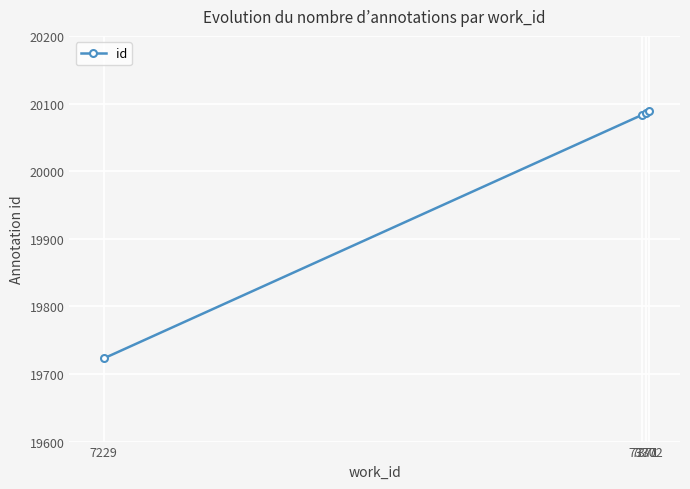

Is it true that the value at 7371 is 34772?

False